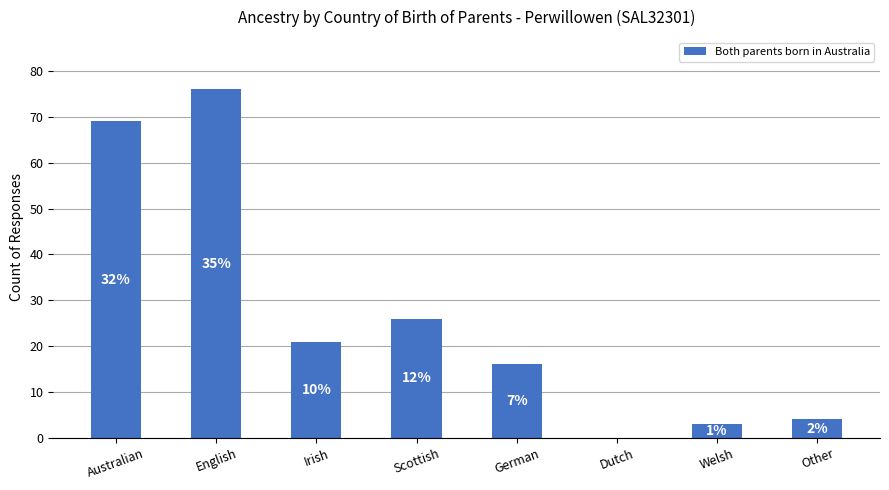

What is the value of the 3rd bar from the left?

21